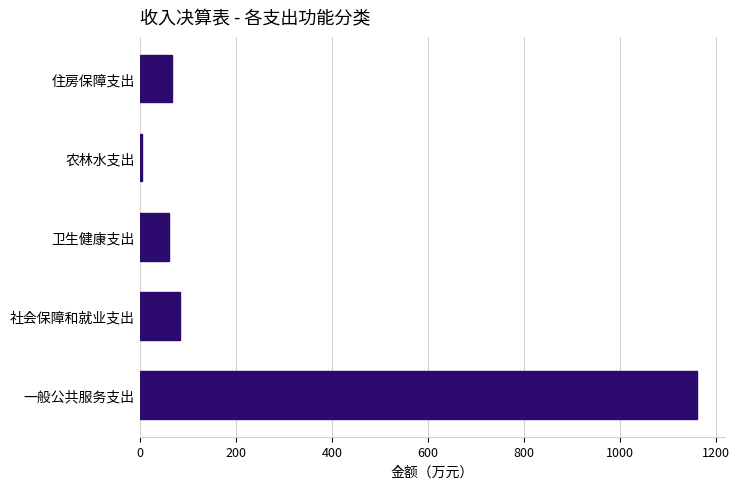

Which has a higher value, 农林水支出 or 住房保障支出?

住房保障支出